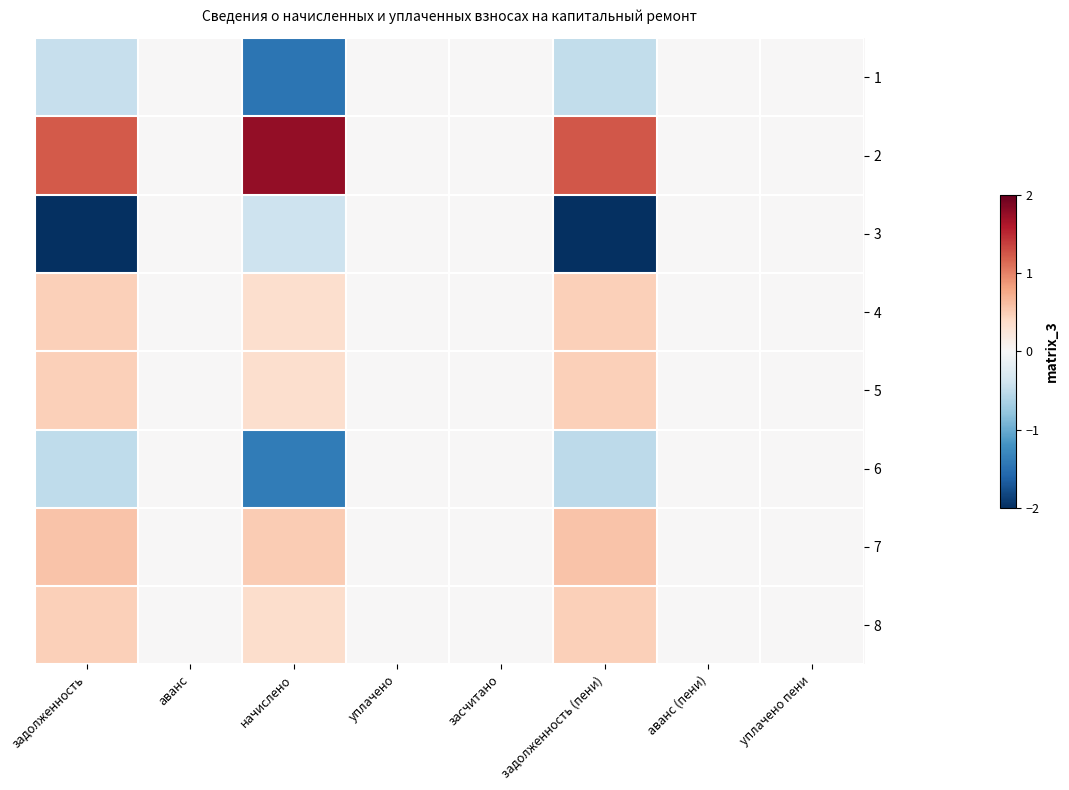

Which series has the largest total across all categories?

2